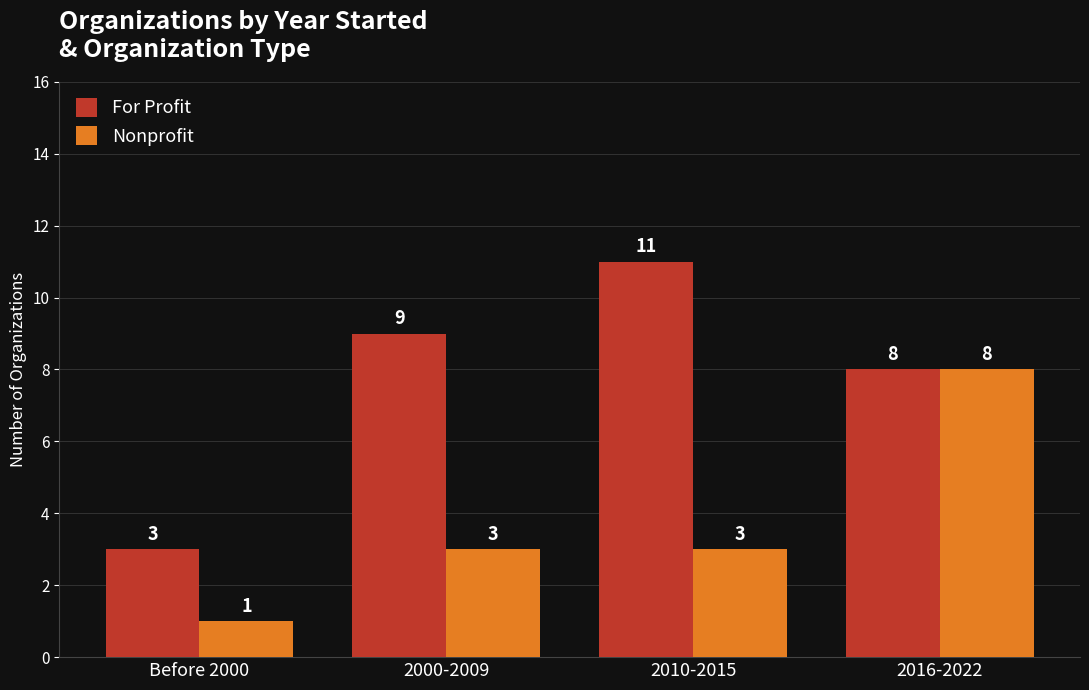

What position from the left is 2016-2022?

4